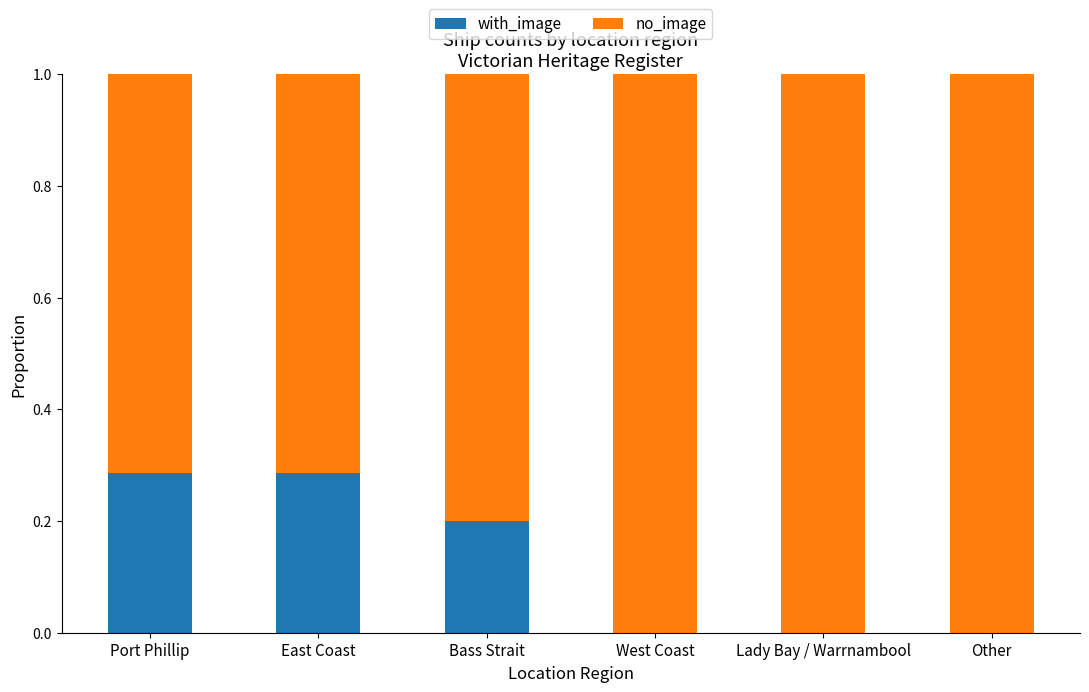

What is the total value across all series at Port Phillip?

1.0